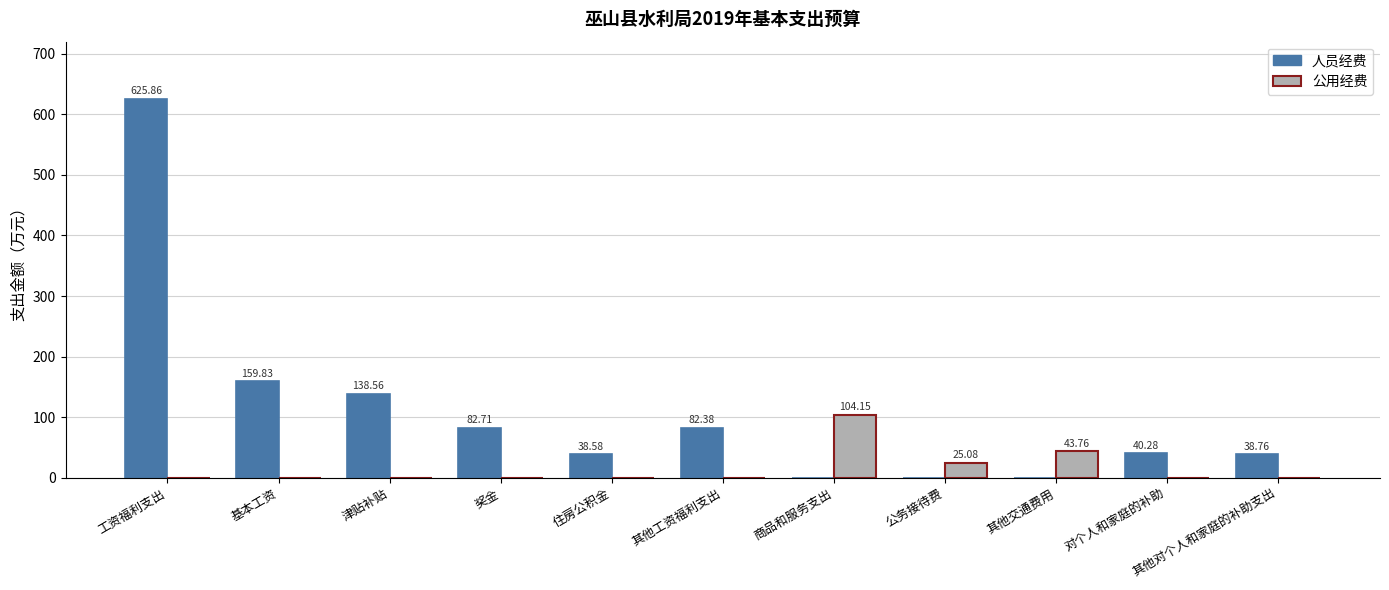

What are all the series names shown in the legend?

人员经费, 公用经费